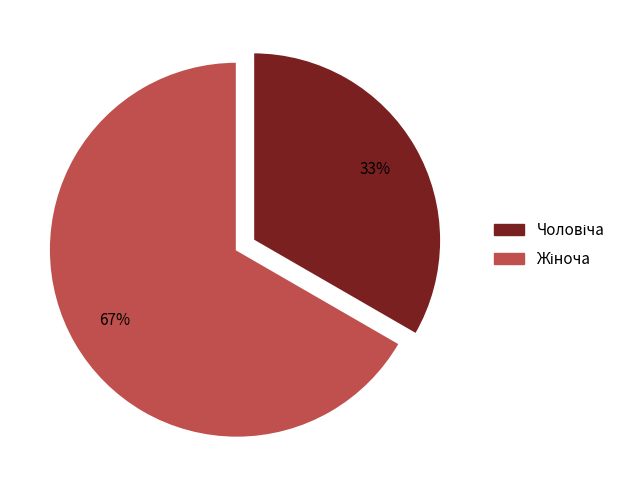

Does any single category account for the majority?

Yes